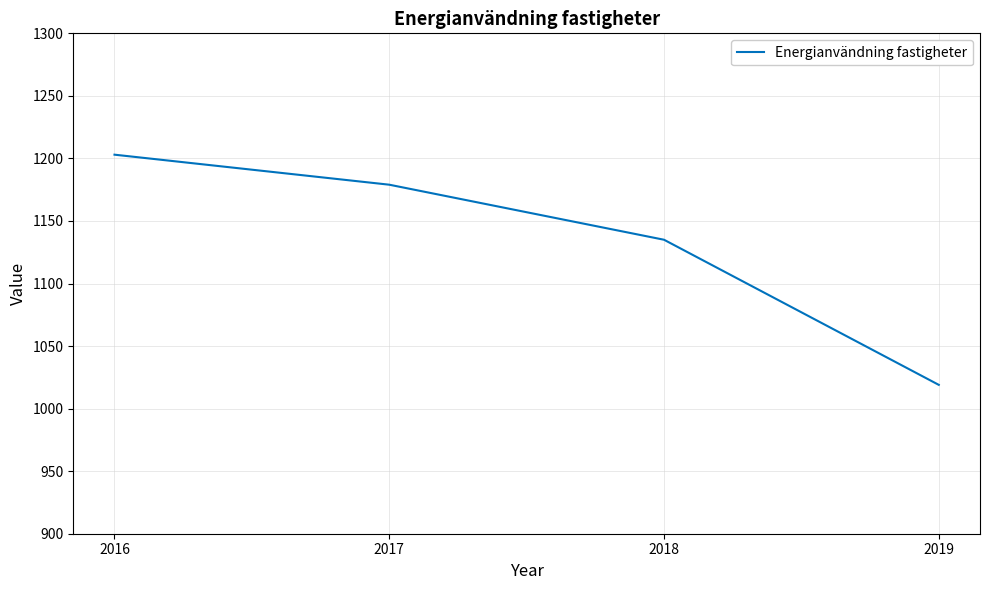

True or false: the data has more than 1 interior local peaks.

False